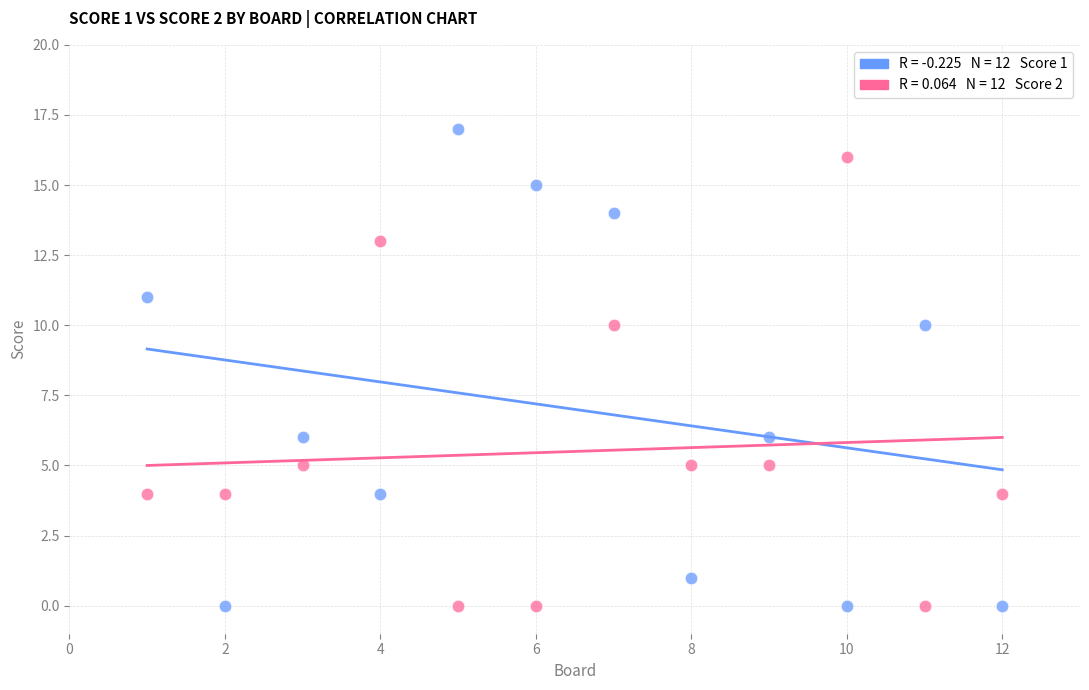

Across all data points, what is the range of X values (max minus min)?

11